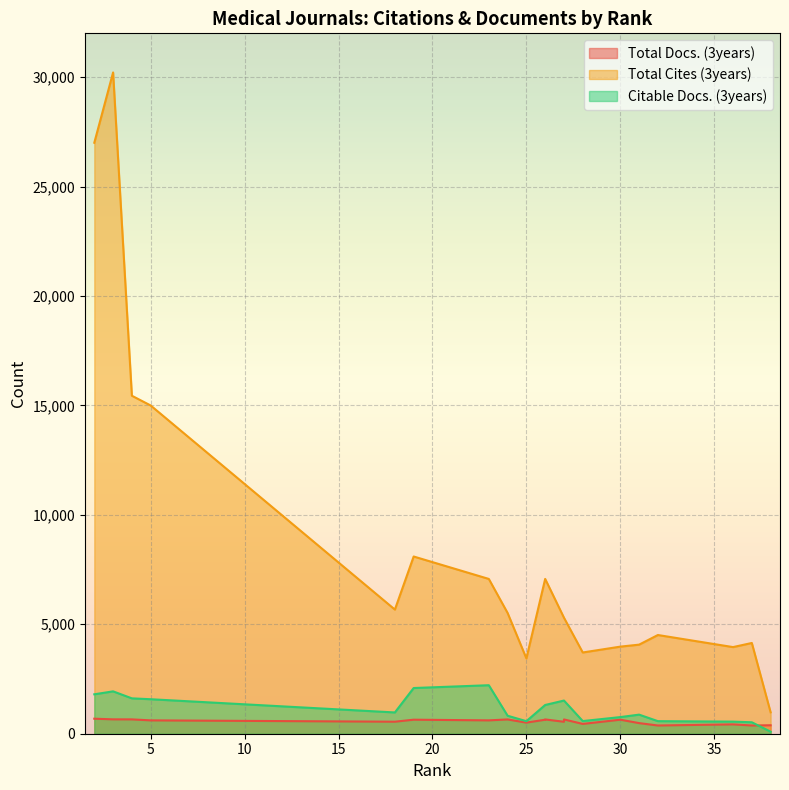

What are all the series names shown in the legend?

Total Docs. (3years), Total Cites (3years), Citable Docs. (3years)